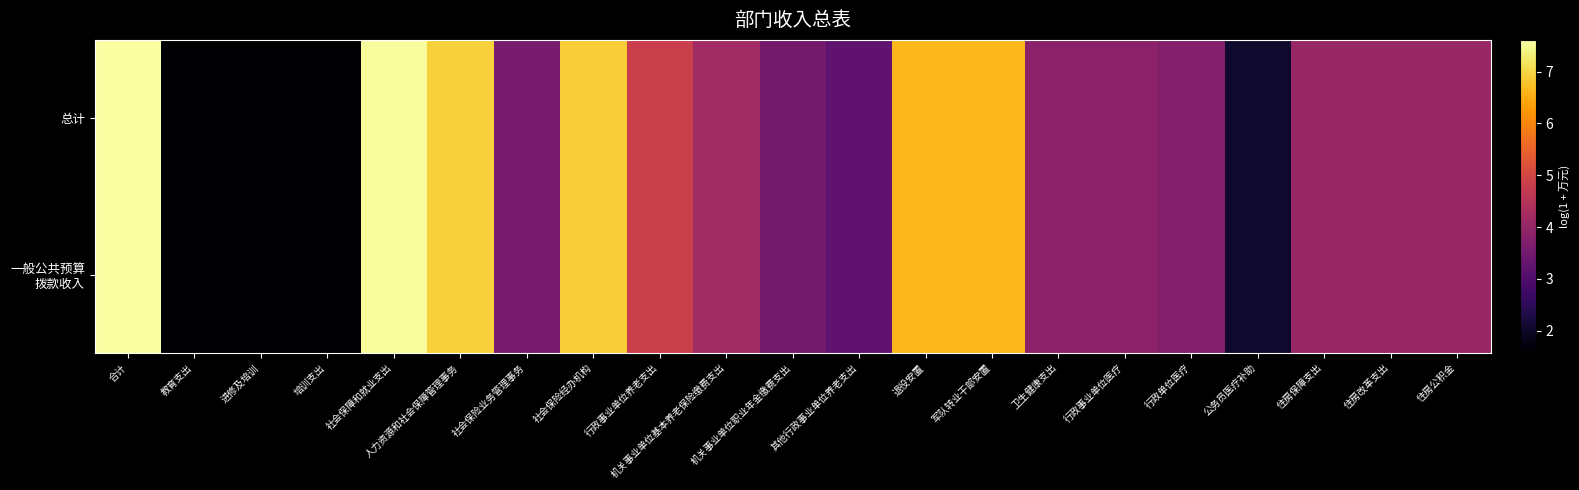

What is the total value across all series at 教育支出?

3.1